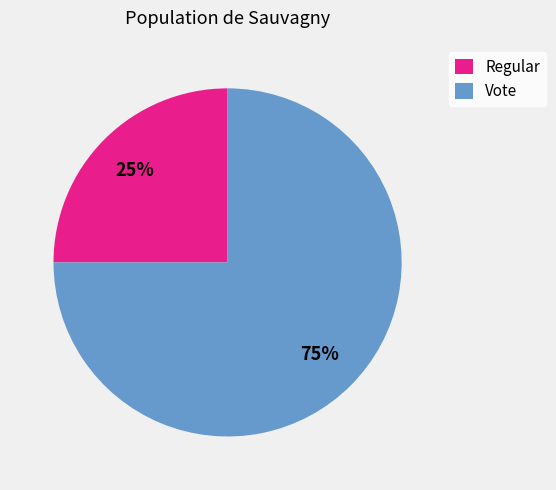

To the nearest percent, what is the difference between the largest and smallest slice percentages?

50%